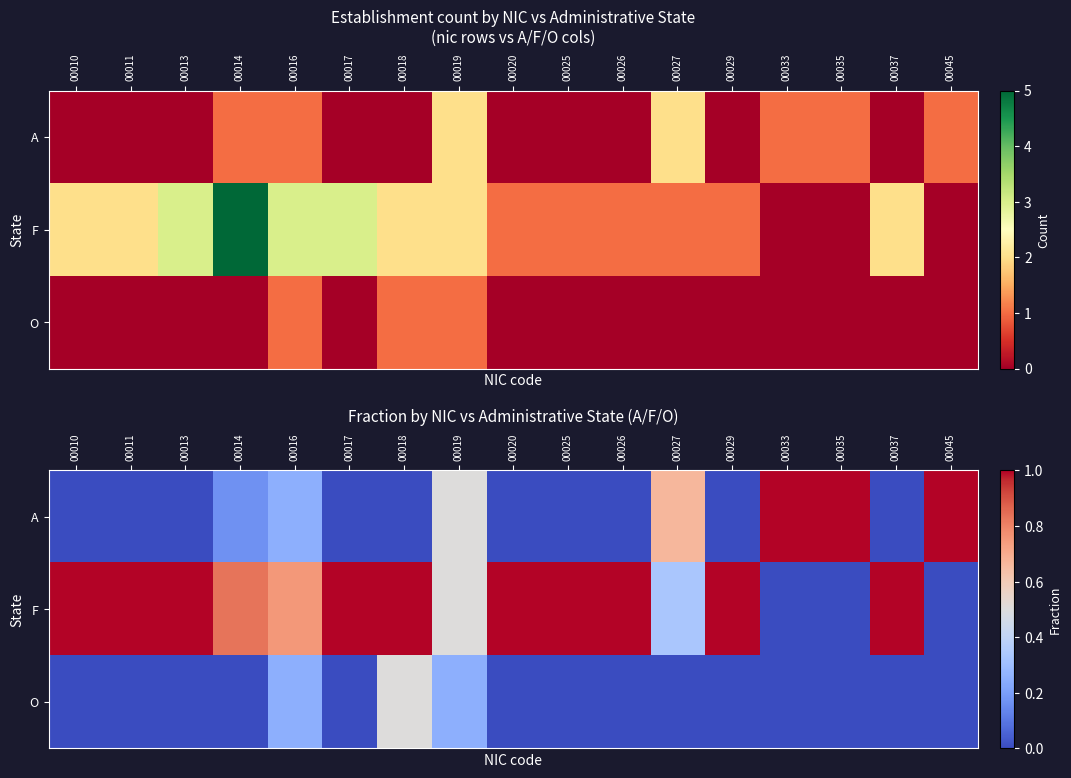

What is the difference between the O values at 00019 and 00018?

0.2